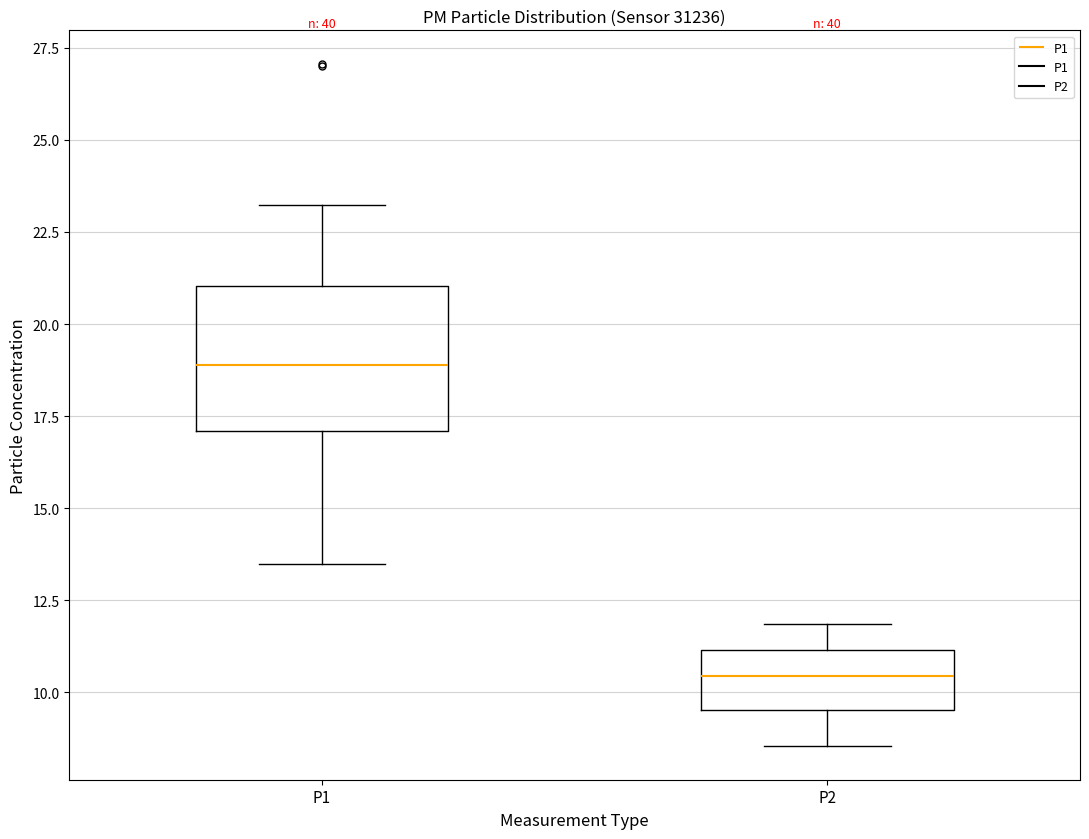

Reading left to right, read every box against the y-axis: the position of its median line, the range the box covers, and the ends of its whiskers. The values are not printed on the chart, so give them approximately, as read against the axis.

P1: median 19.0, box 17.0 to 21.0, whiskers 13.5 to 23.0
P2: median 10.5, box 9.5 to 11.0, whiskers 8.5 to 12.0